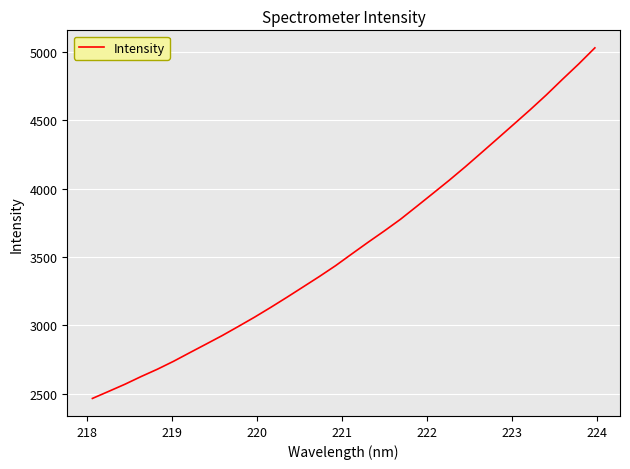

What is the difference between the maximum and minimum values?

2561.7